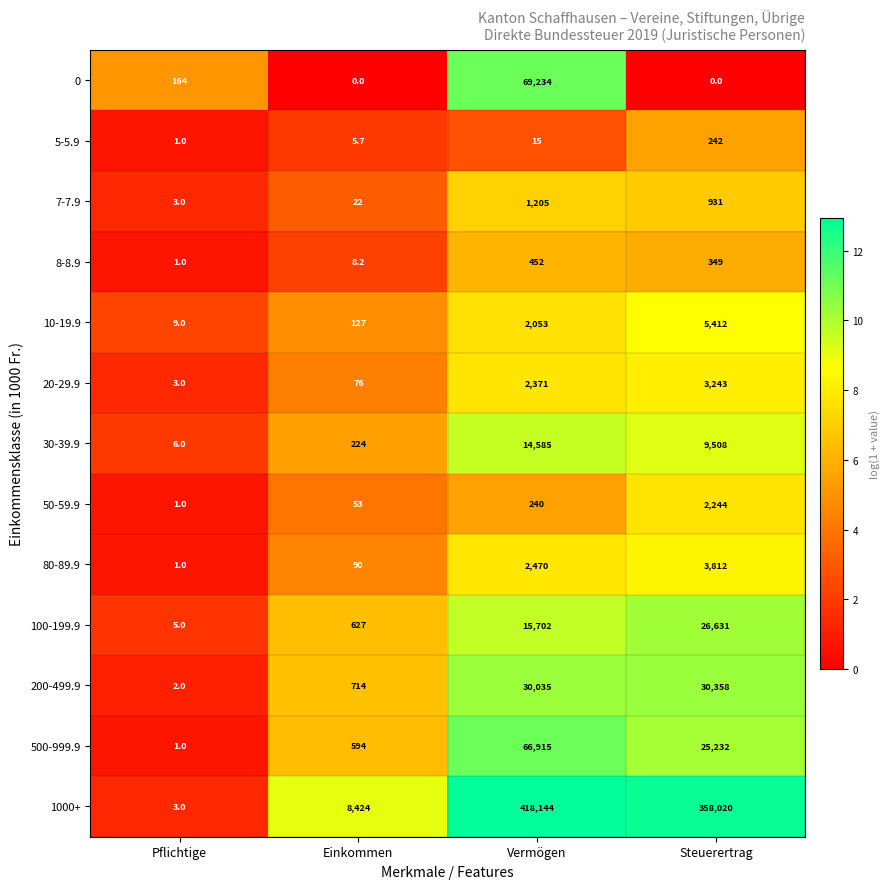

Which series has the largest range (max minus min)?

1000+